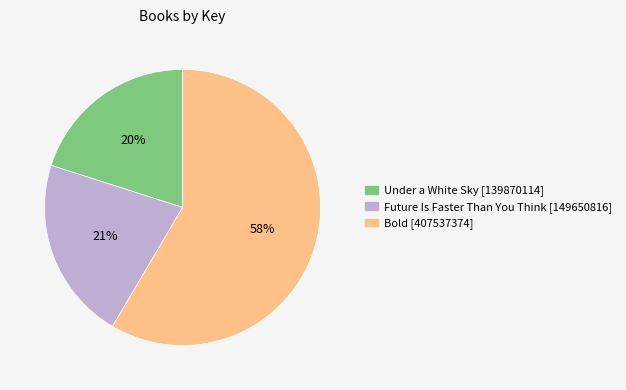

Rank the categories by value from lowest to highest.

Under a White Sky [139870114], Future Is Faster Than You Think [149650816], Bold [407537374]